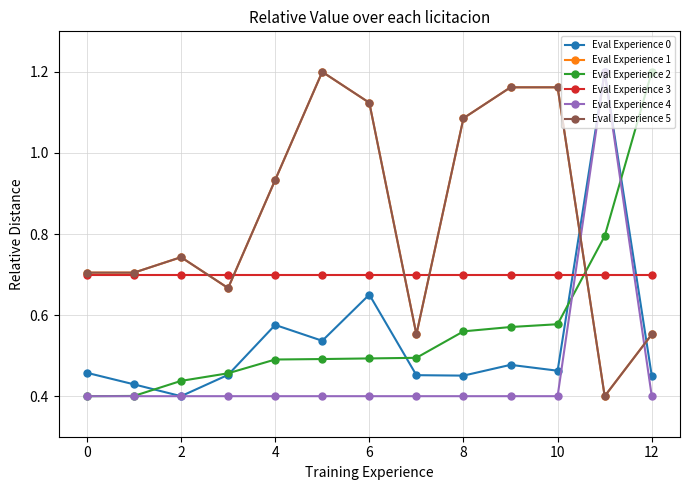

How many data points does each series have?

13